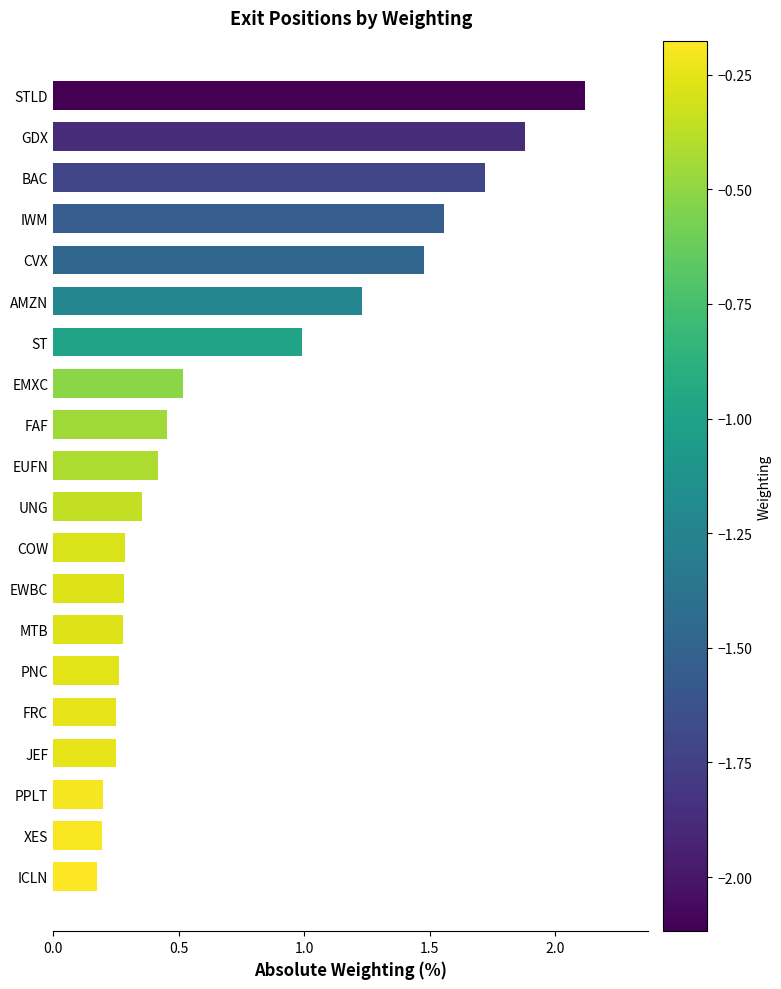

What is the approximate value at STLD?

2.1